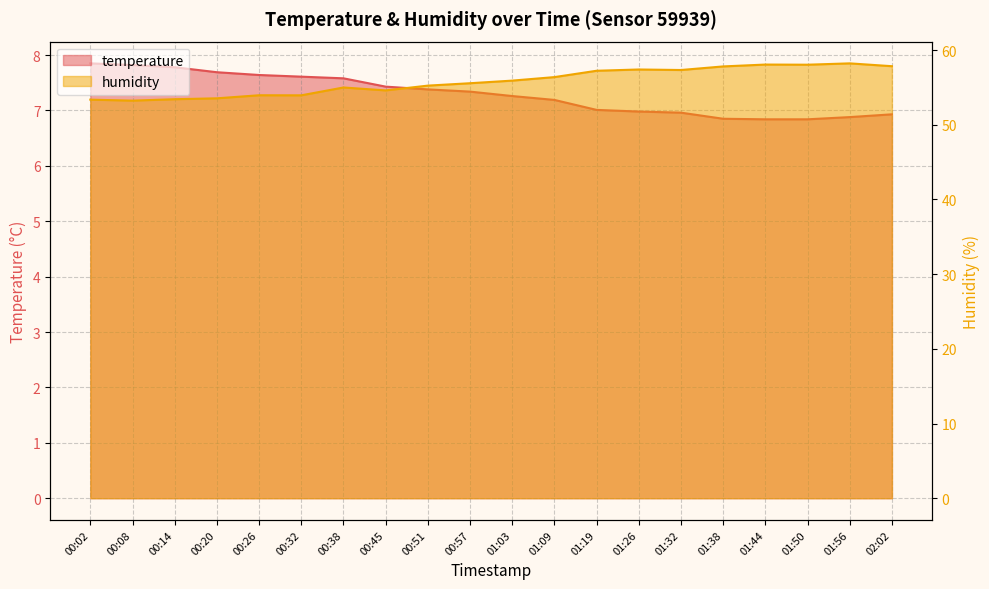

At 01:32, list the series in order from largest to smallest.

humidity, temperature